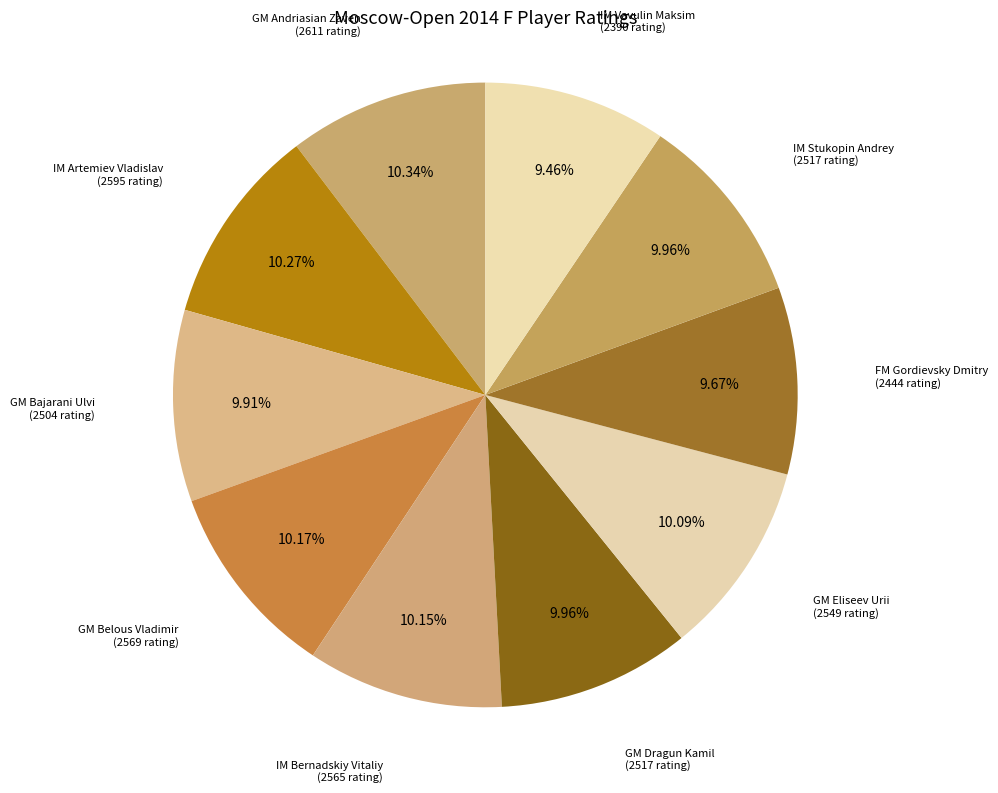

True or false: IM Artemiev Vladislav accounts for 10% of the total.

True